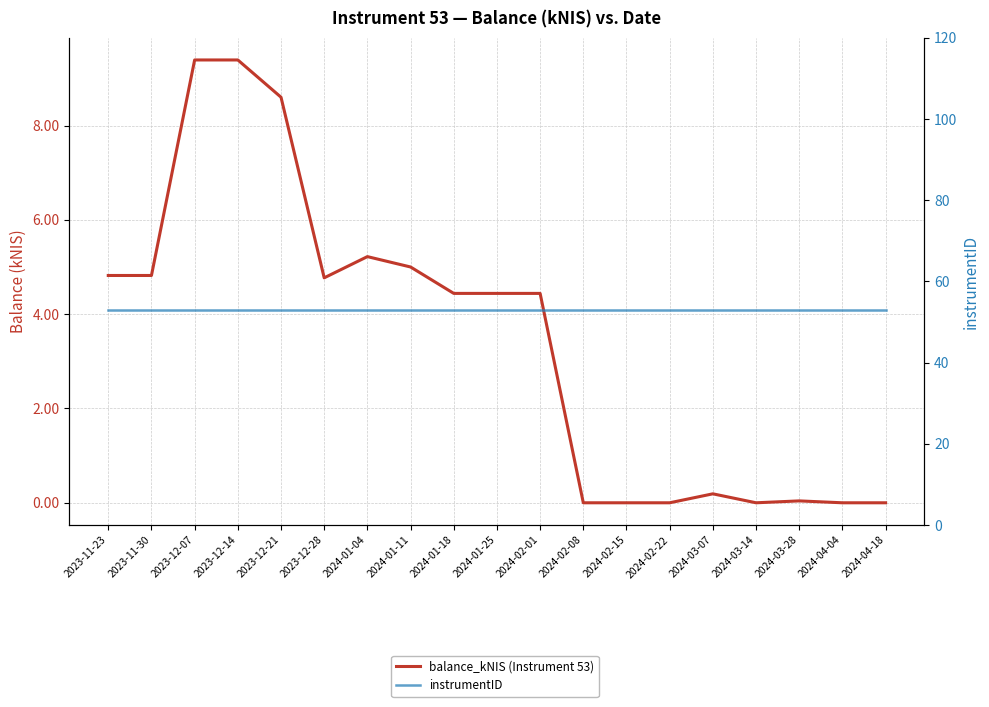

List the series in order of their overall mean, highest first.

instrumentID, balance_kNIS (Instrument 53)